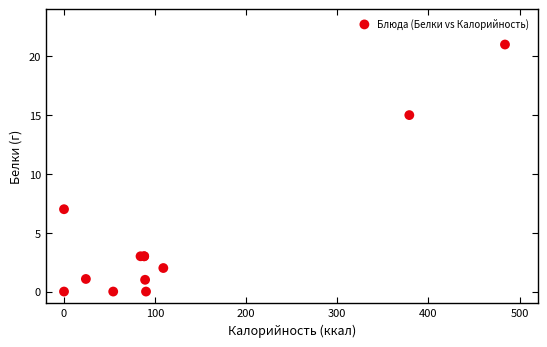

What Y value in the scatter plot is closest to 10?

7.0